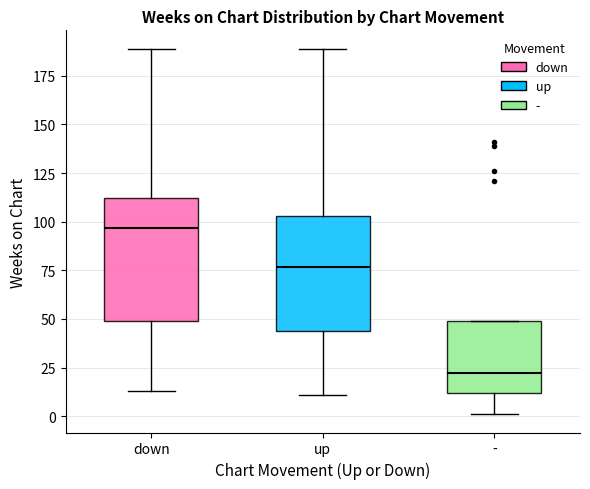

What position from the right is -?

1